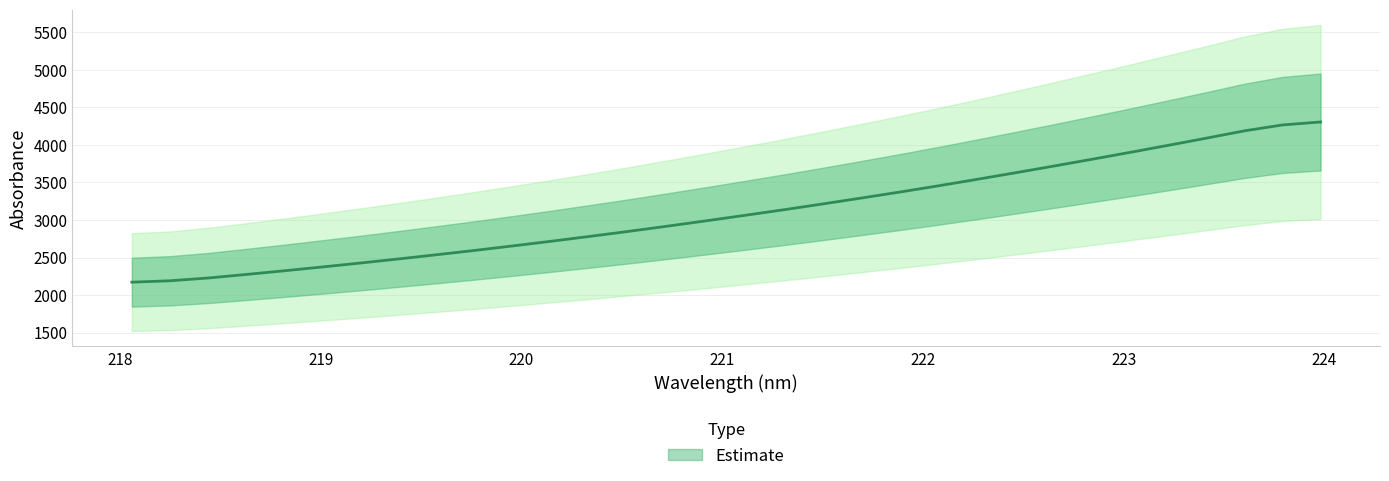

How many lines are shown in the chart?

1